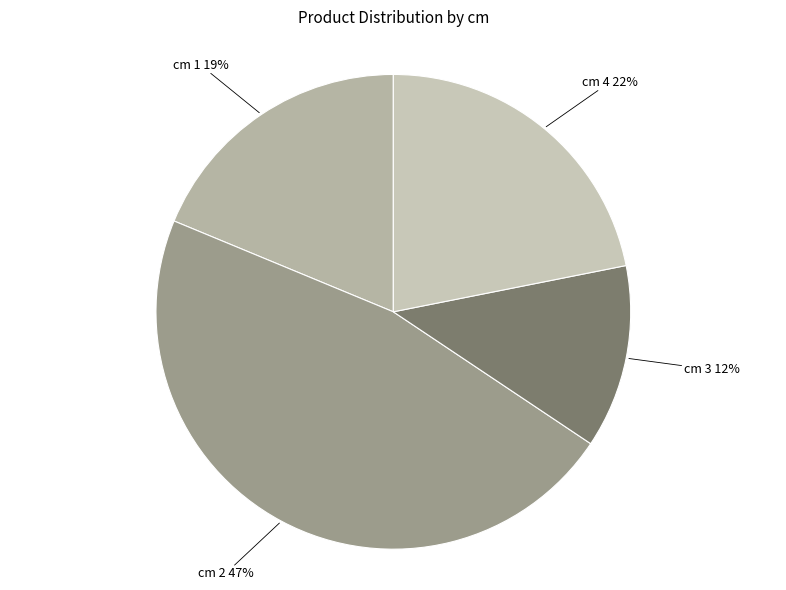

Count the number of slices in the pie.

4